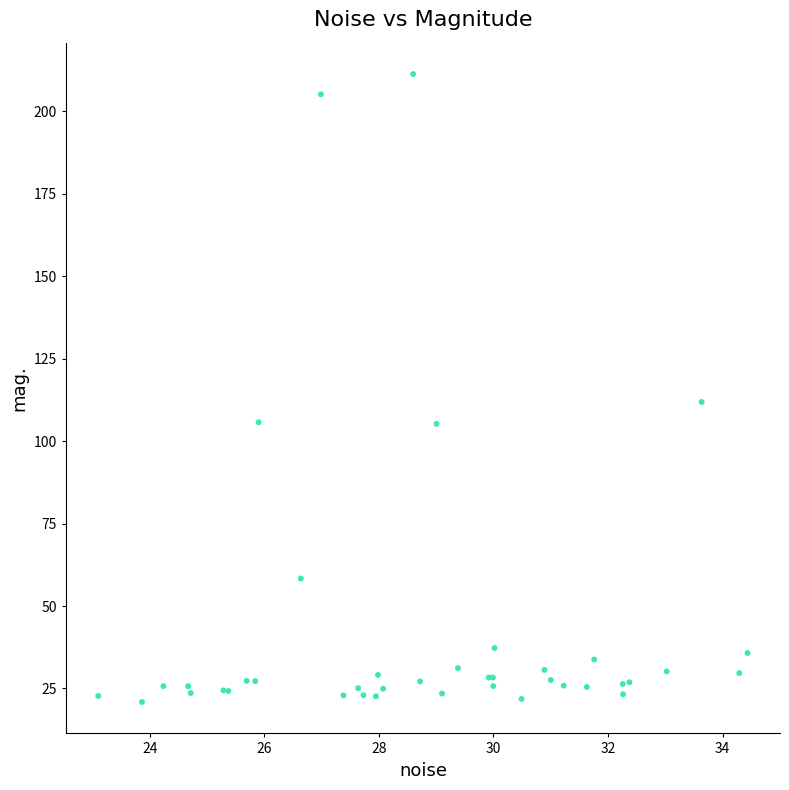

What Y value in the scatter plot is closest to 116?

111.9